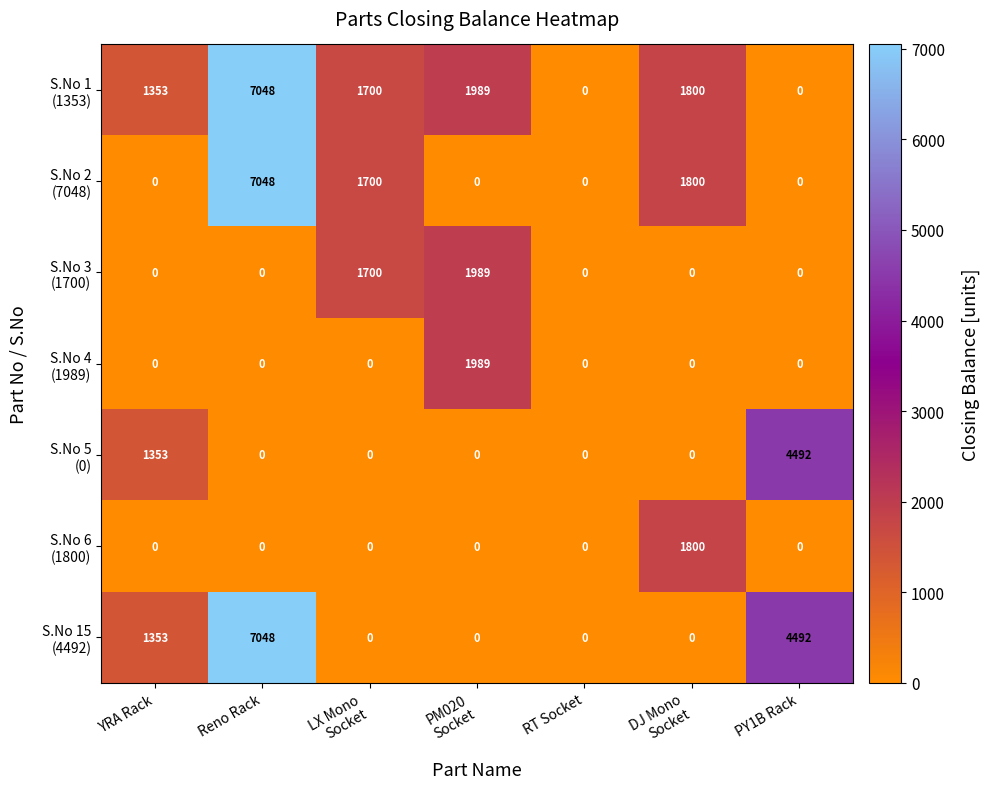

What is the difference between the highest and lowest values at YRA Rack?

1353